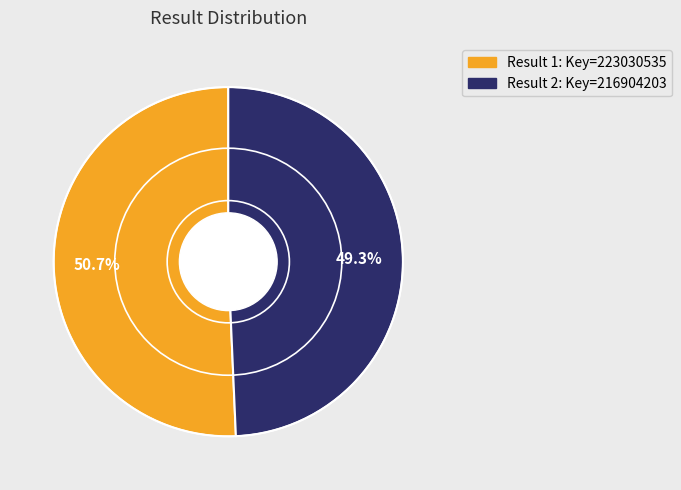

How many slices are in this pie chart?

2